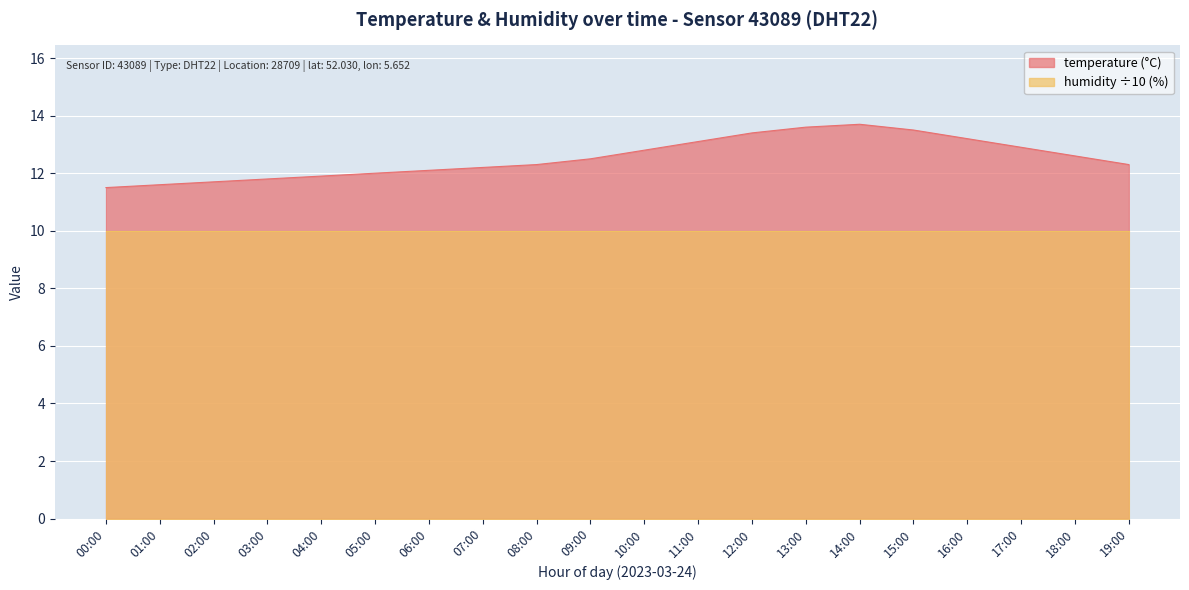

Where is the data nearest to the value 12?

05:00